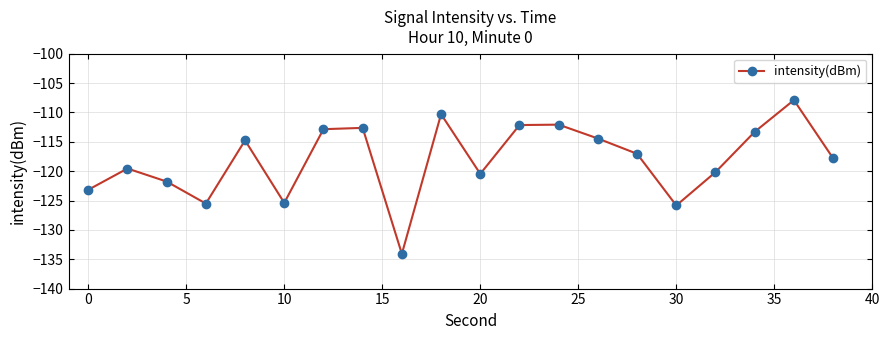

True or false: there are more than 1 points higher than both neighbors.

True